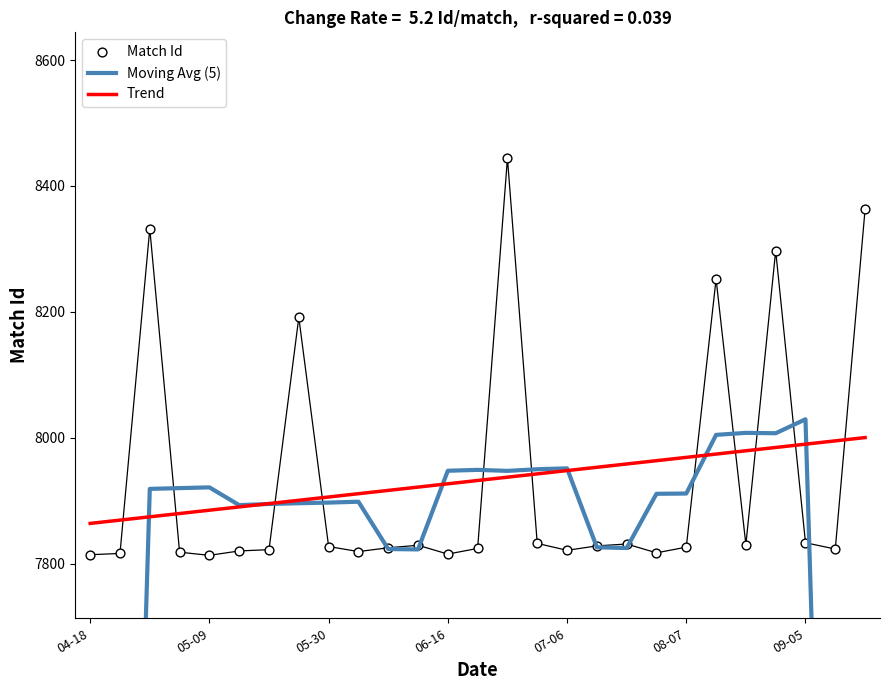

Is the value of Trend at 18 greater than the value of Moving Avg (5) at 19?

Yes